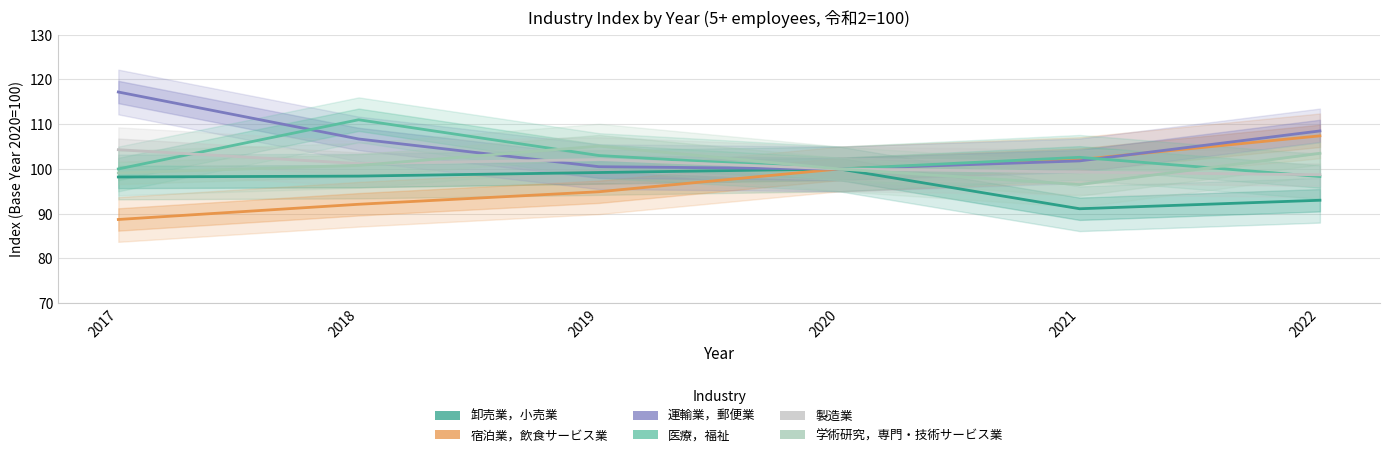

Read the 卸売業，小売業 value at 2018.

98.4